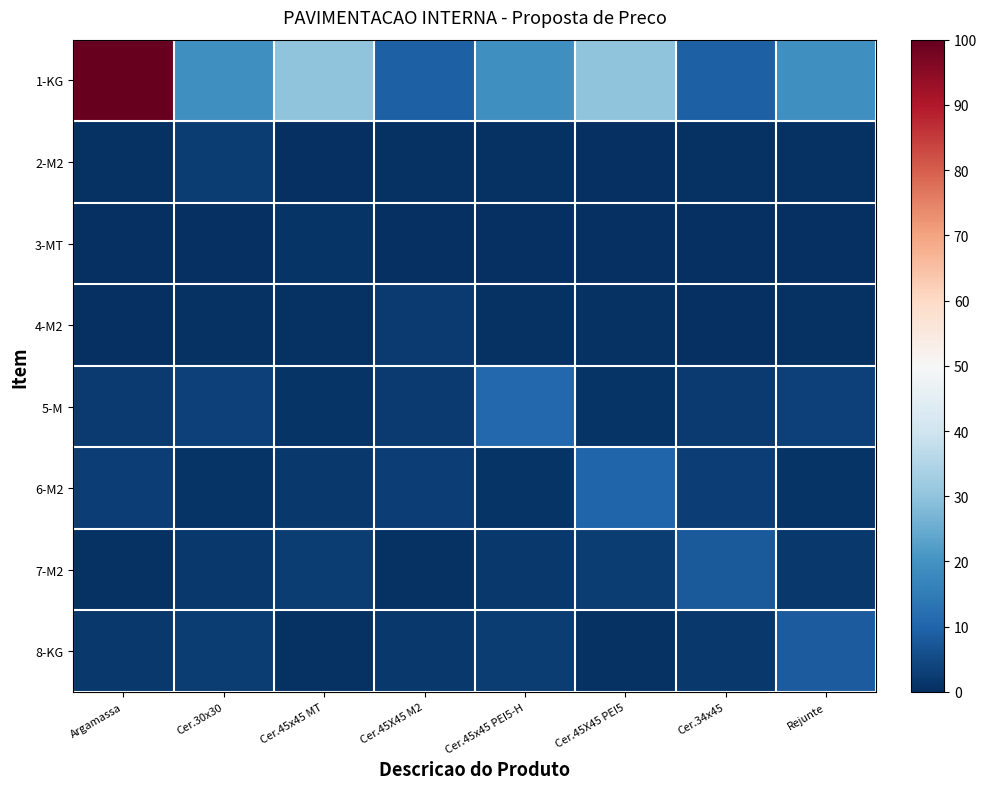

What is the minimum value shown in the chart?

0.1